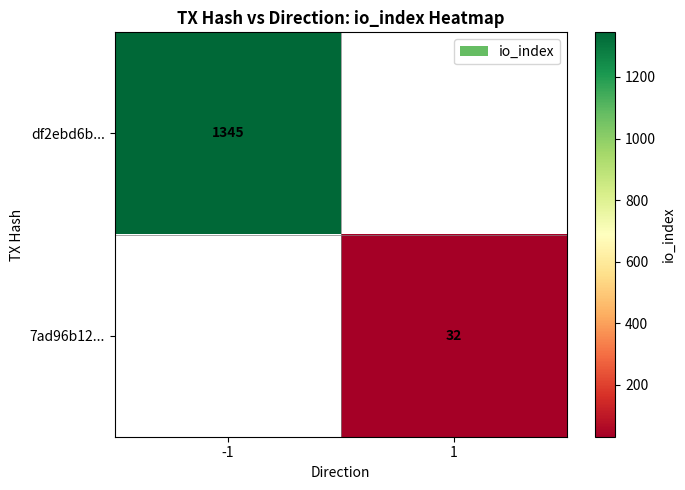

The value of df2ebd6b... at -1 is 757. True or false?

False